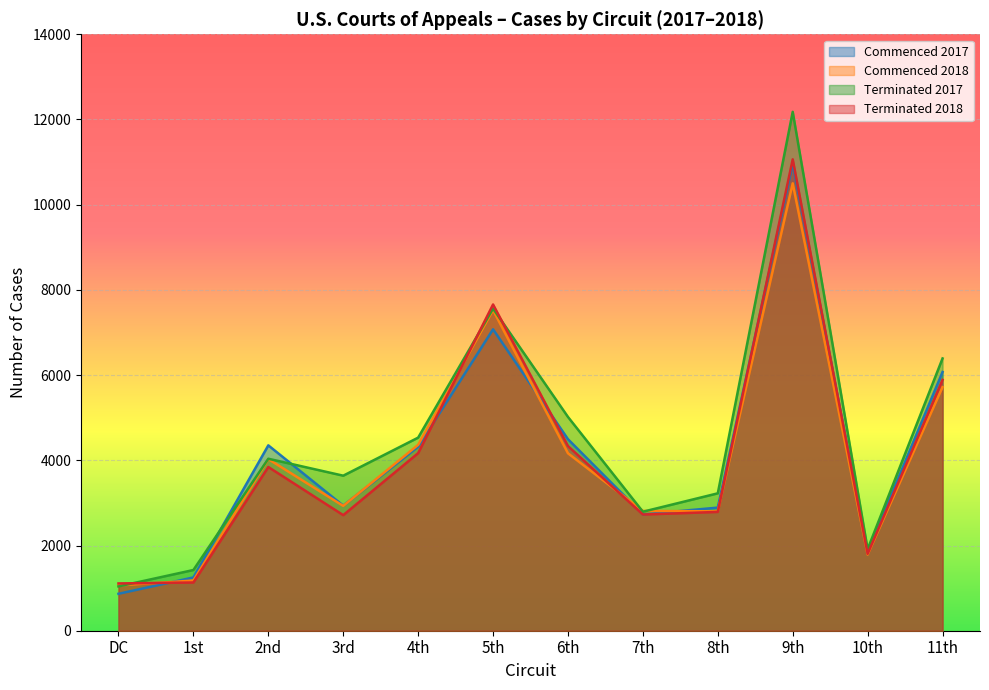

How many data points in Commenced 2017 are less than 4319?

6